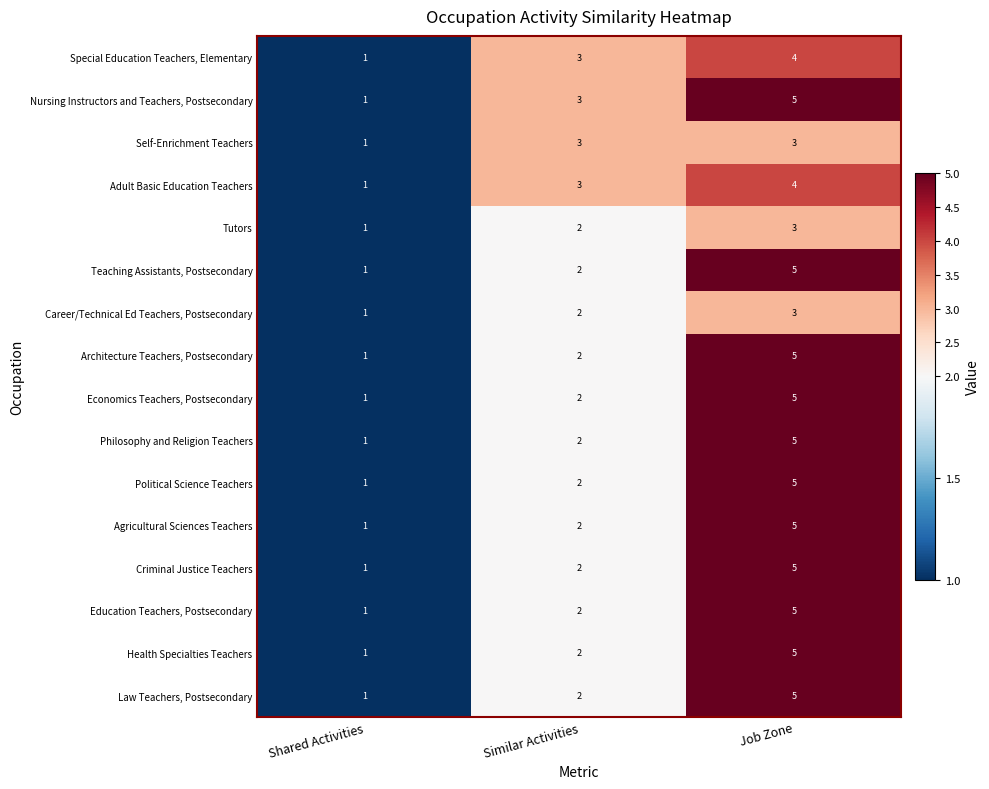

How many data points does each series have?

3